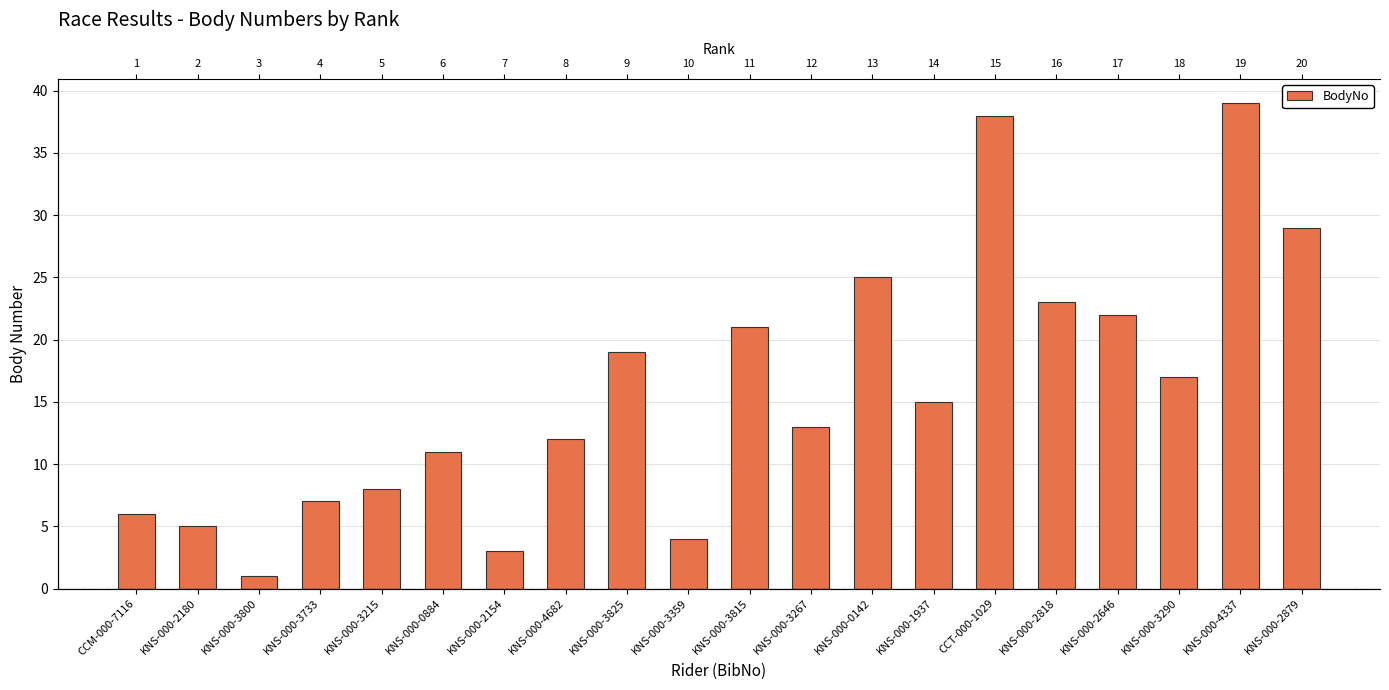

What position from the left is KNS-000-2154?

7